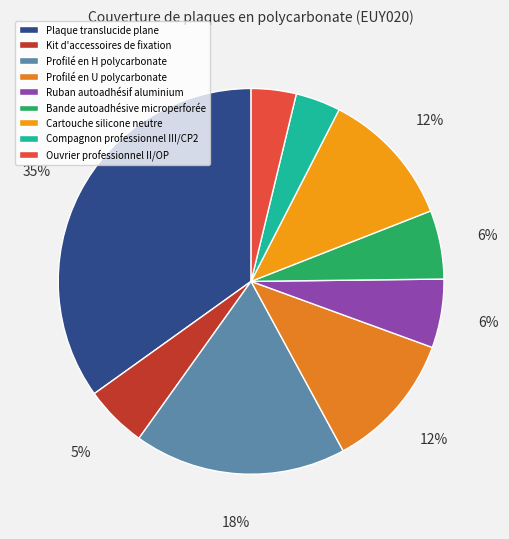

Is it true that Ruban autoadhésif aluminium is 1% of the pie?

False